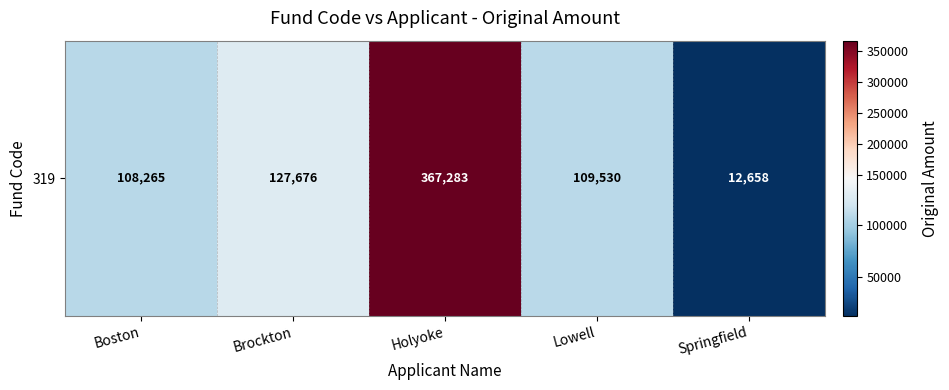

Reading right to left, what are all the values shown in this chart?

12658	109530	367283	127676	108265